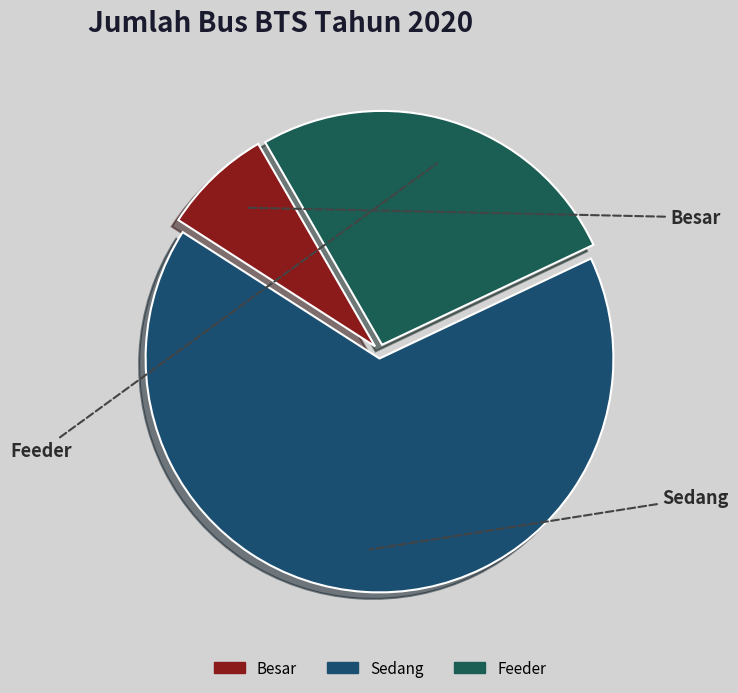

Count the number of slices in the pie.

3